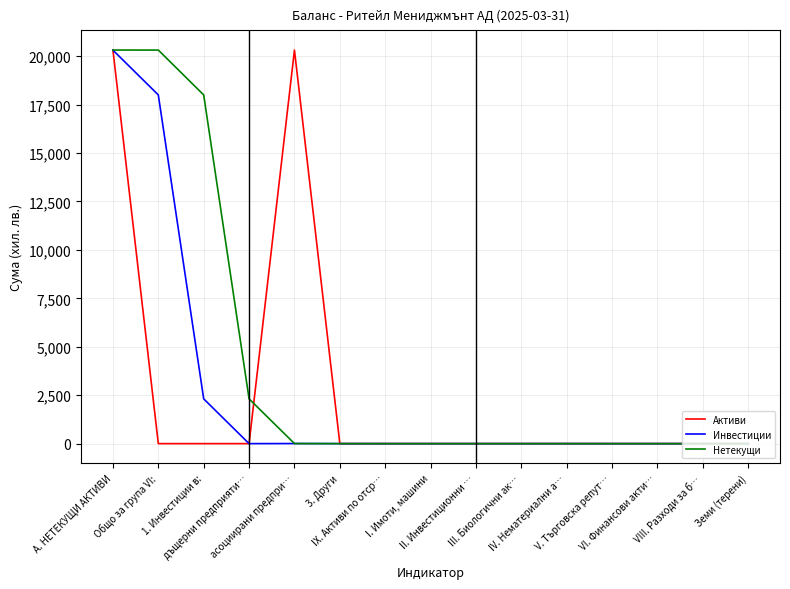

What is the highest value of the Нетекущи series?

20316